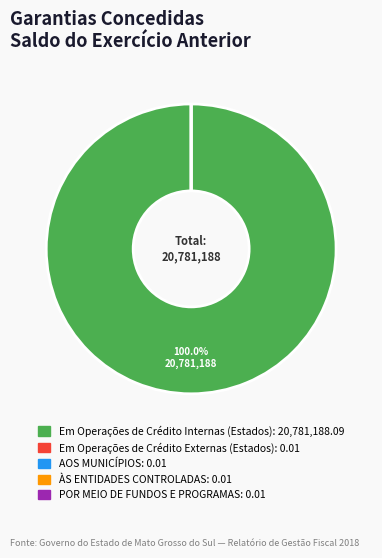

How many slices are in this pie chart?

5